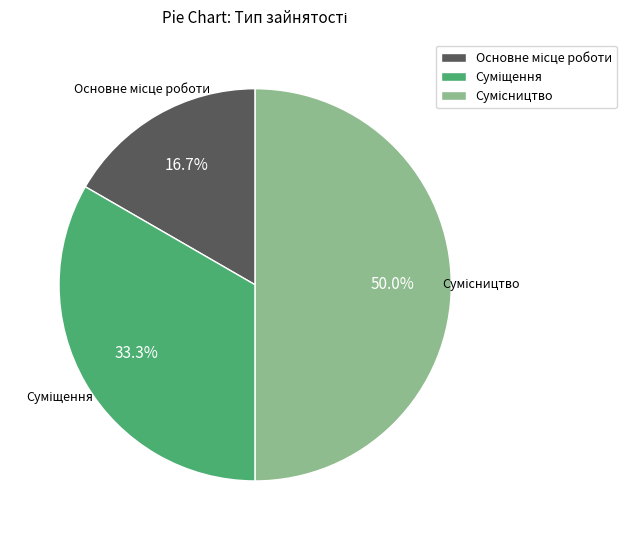

To the nearest percent, what portion does Суміщення represent?

33%